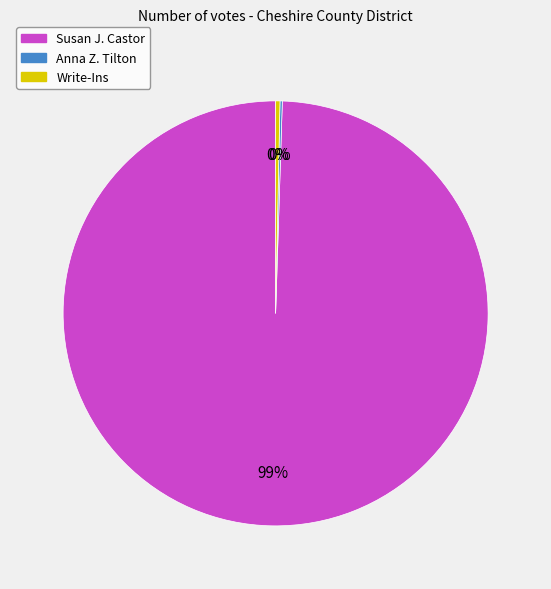

Which category has the biggest portion of the pie?

Susan J. Castor